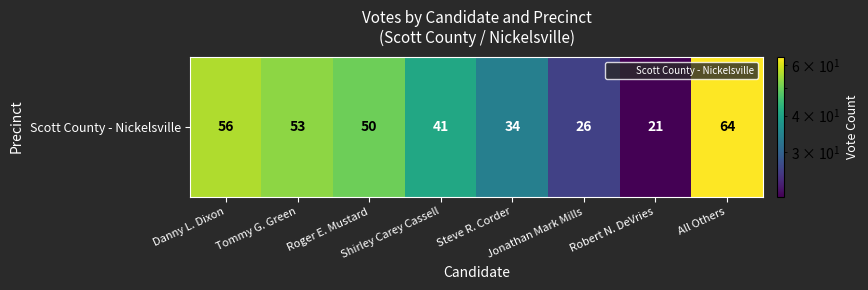

List the labels in order of value, largest first.

All Others, Danny L. Dixon, Tommy G. Green, Roger E. Mustard, Shirley Carey Cassell, Steve R. Corder, Jonathan Mark Mills, Robert N. DeVries